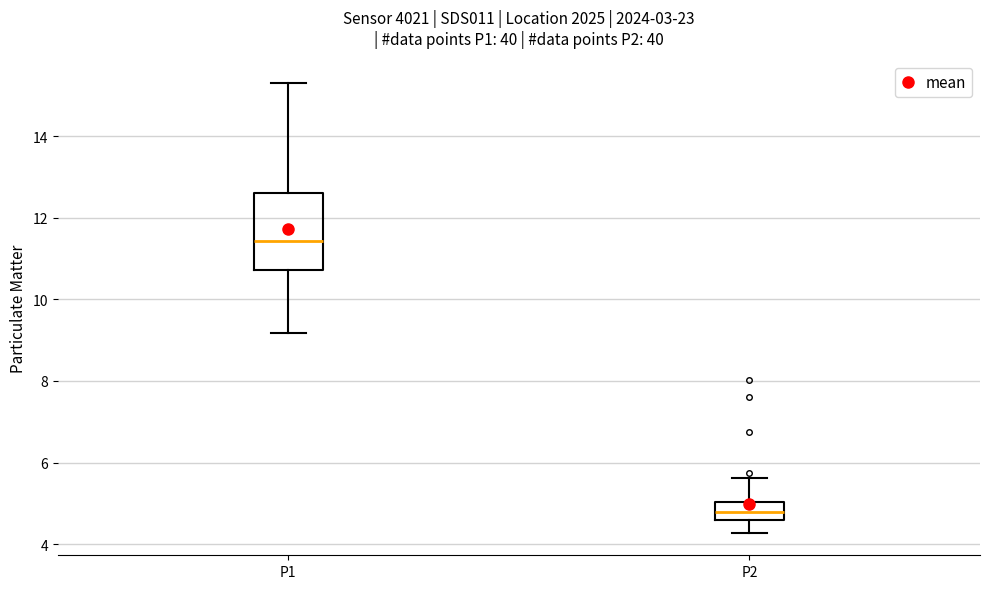

Reading left to right, read every box against the y-axis: the position of its median line, the range the box covers, and the ends of its whiskers. The values are not printed on the chart, so give them approximately, as read against the axis.

P1: median 11.4, box 10.8 to 12.6, whiskers 9.2 to 15.4
P2: median 4.8, box 4.6 to 5.0, whiskers 4.2 to 5.6